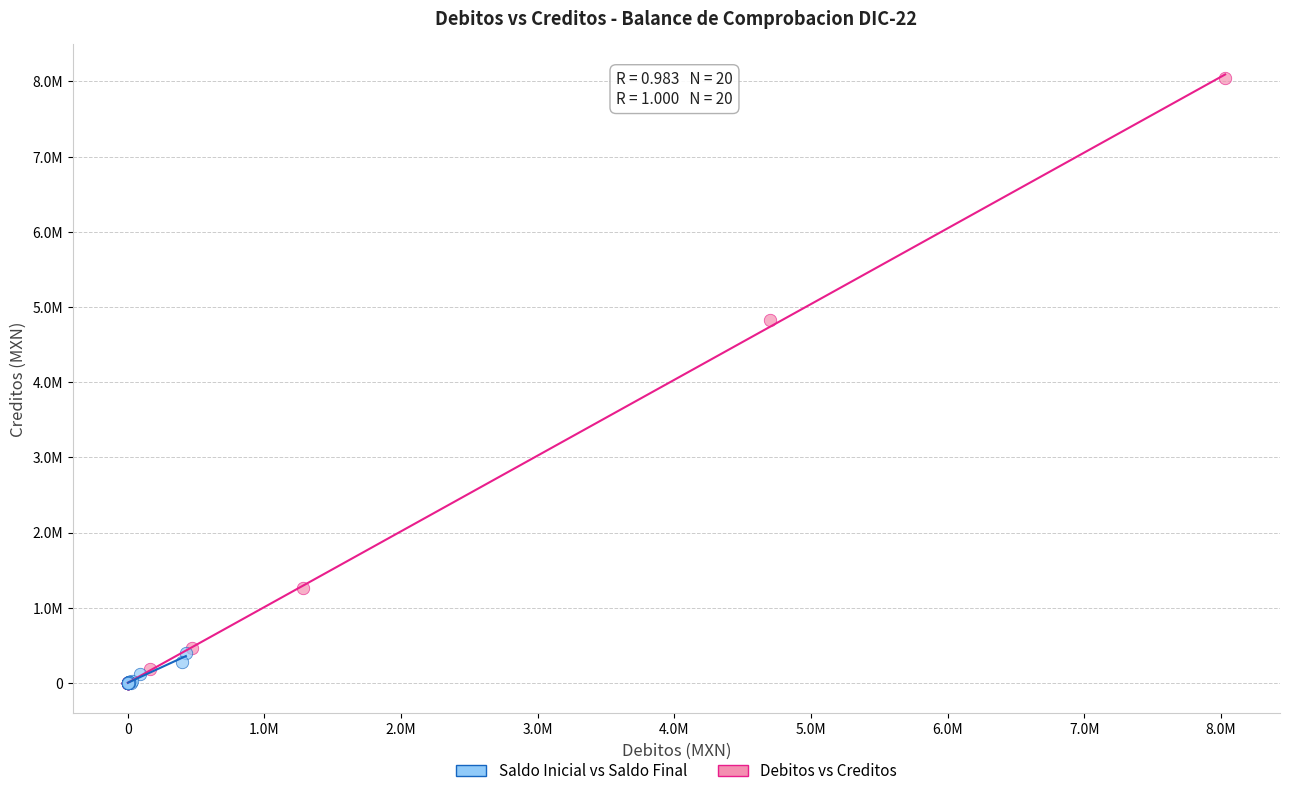

Which series has the widest spread of Y values?

Debitos vs Creditos